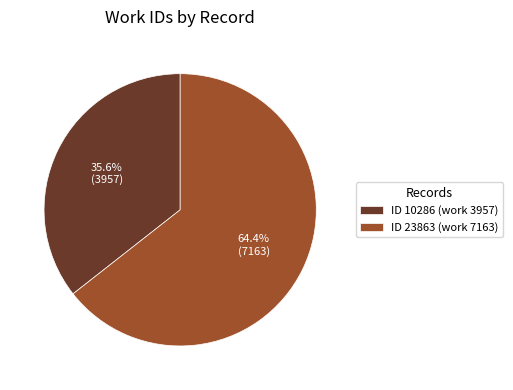

What is the smallest slice in the pie chart?

ID 10286 (work 3957)